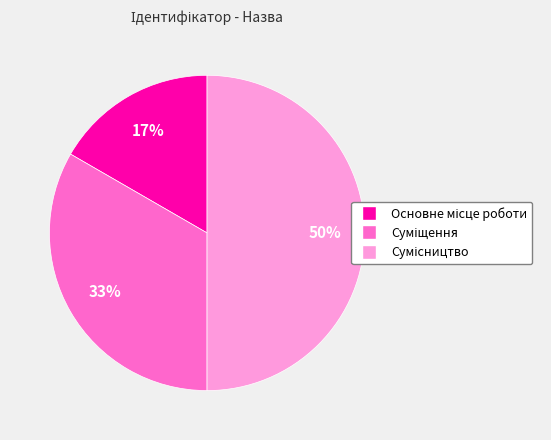

To the nearest percent, what is the difference between the largest and smallest slice percentages?

33%